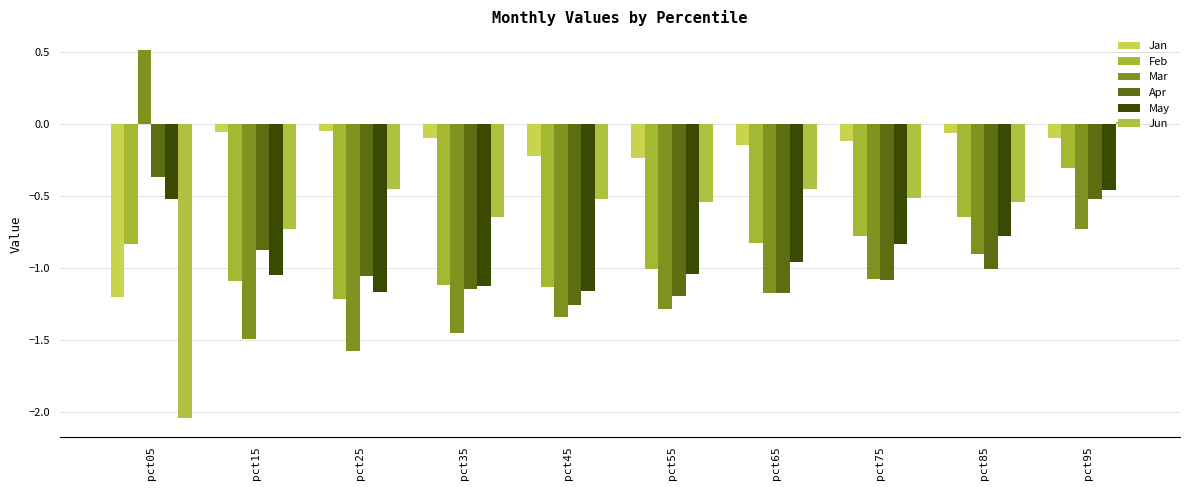

What is the difference between the highest and lowest values at pct95?

0.7